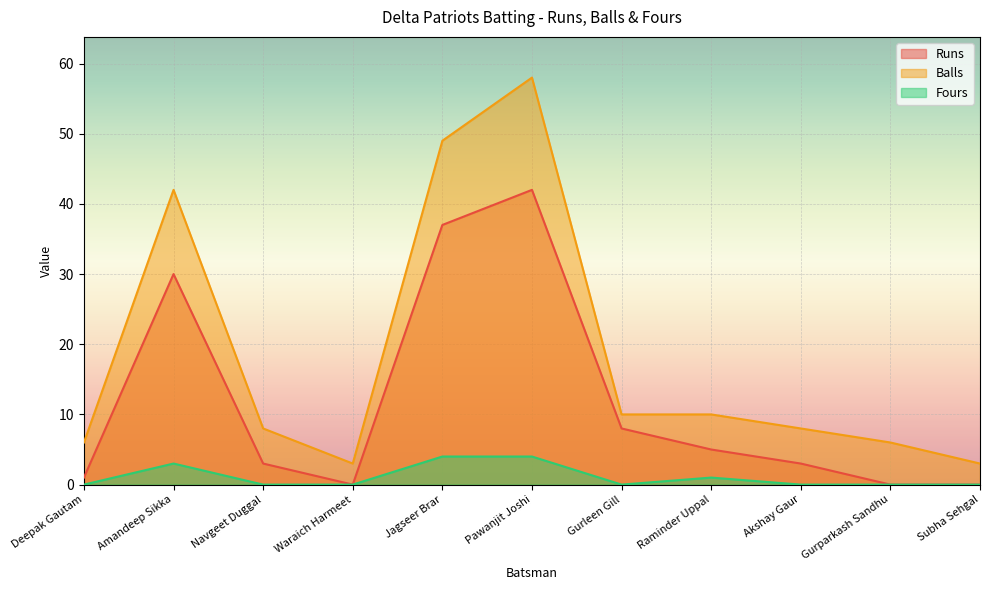

What is the value of the Fours point at the 8th from the left?

1